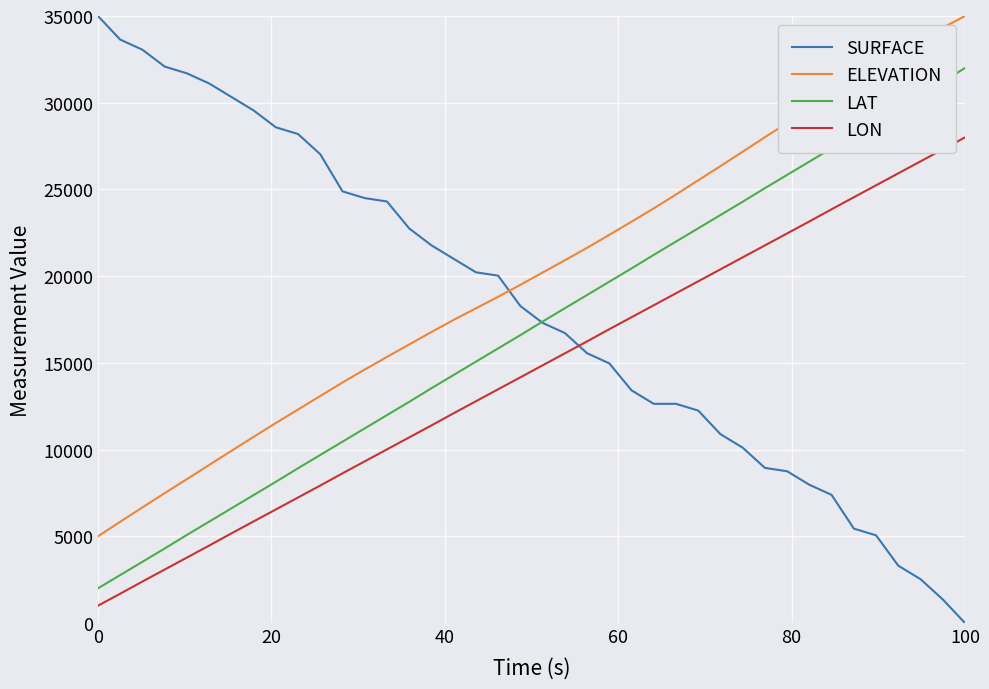

Count the number of data series in this chart.

4